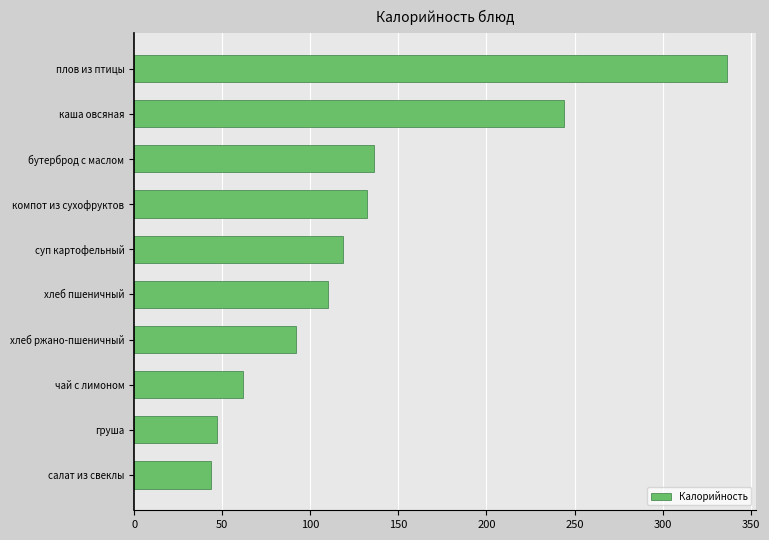

What is the difference between the maximum and minimum values?

292.7